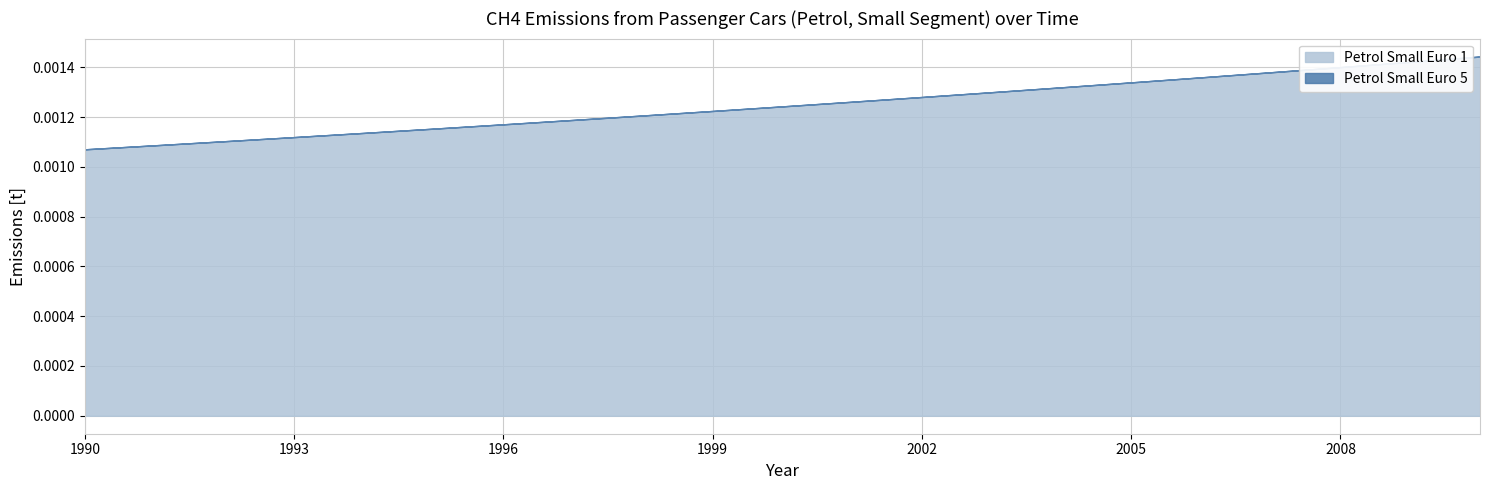

Rank the series by their average value, from lowest to highest.

Petrol Small Euro 5, Petrol Small Euro 1